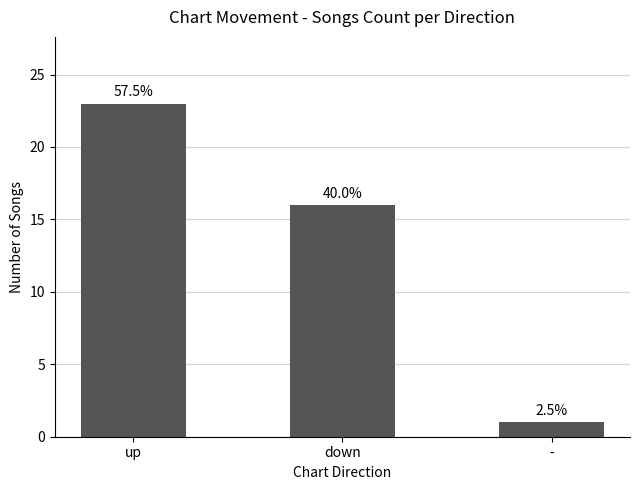

What is the greatest value displayed?

23